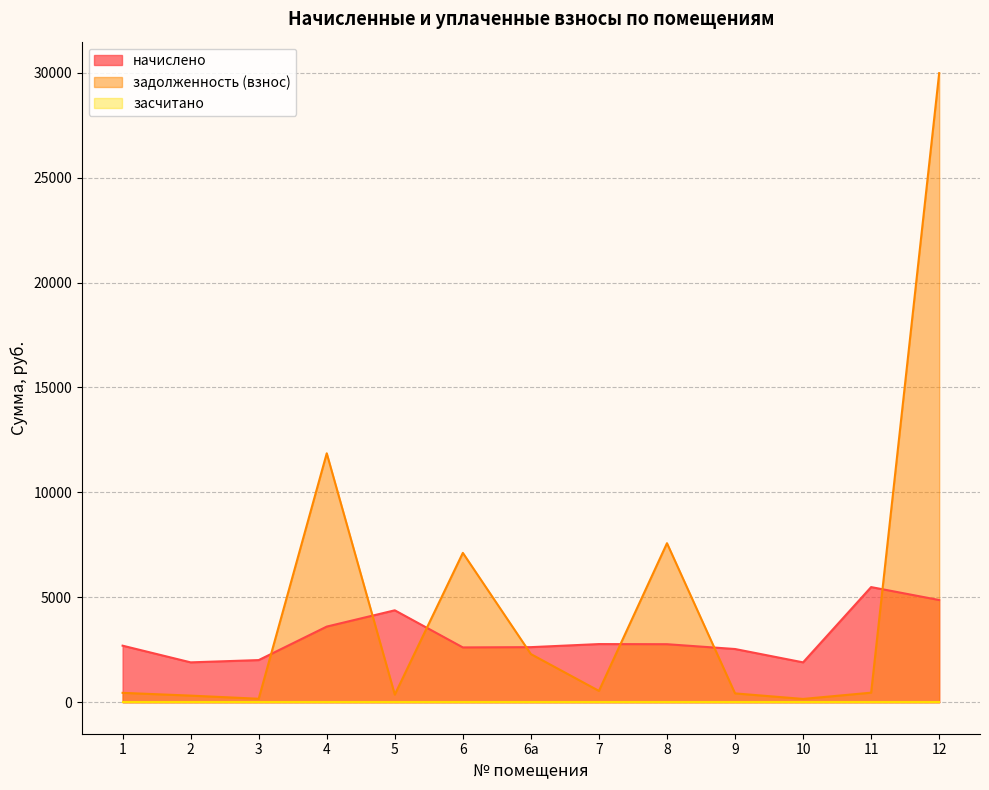

What is the difference between the highest and lowest values at 7?

2773.0